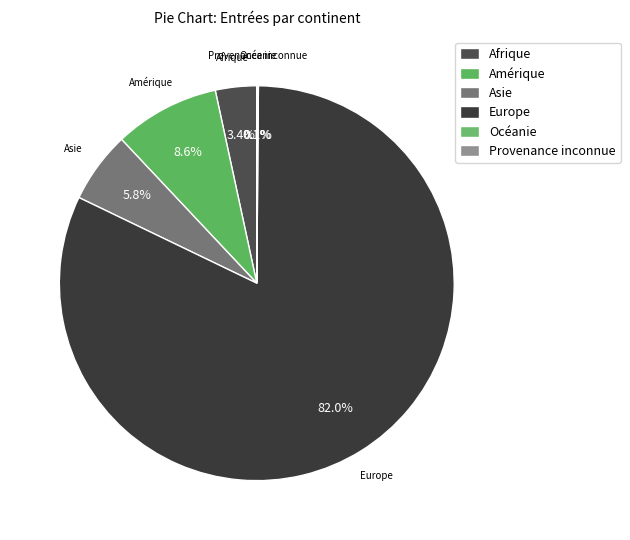

What is the largest slice in the pie chart?

Europe